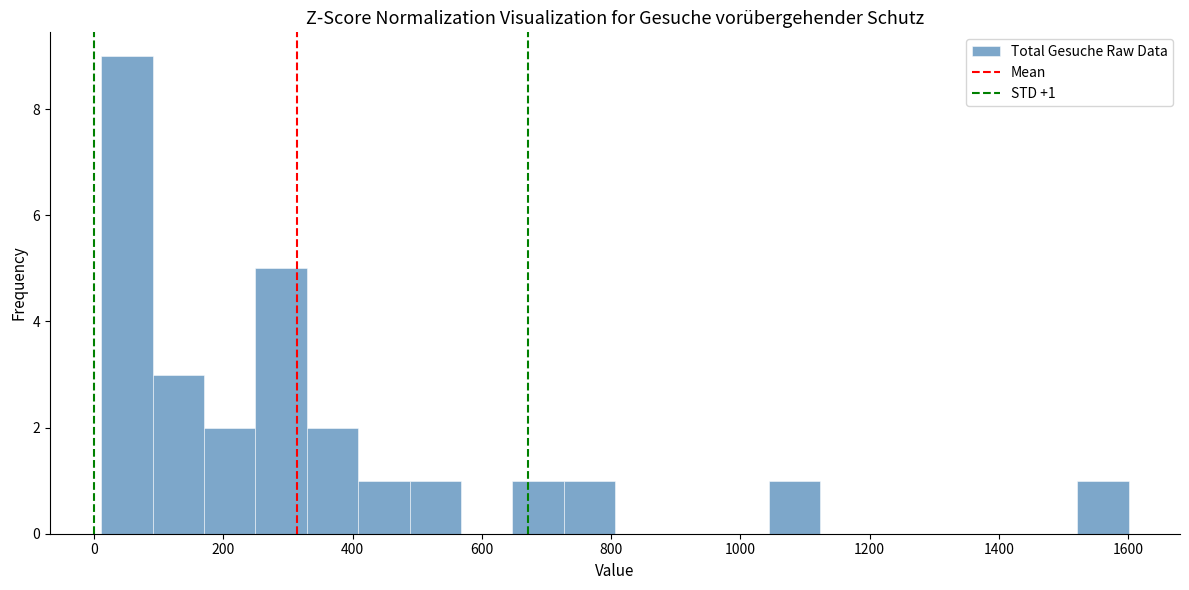

Read against the x-axis, roughly where is the centre of the tallest bar?

60